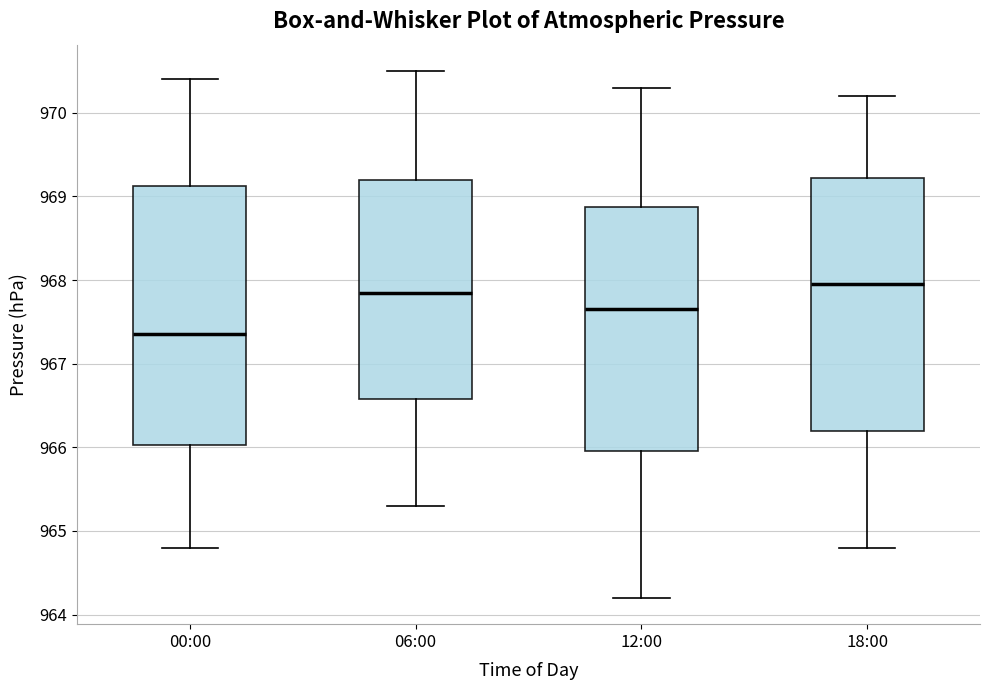

Which box has the lowest median line?

00:00